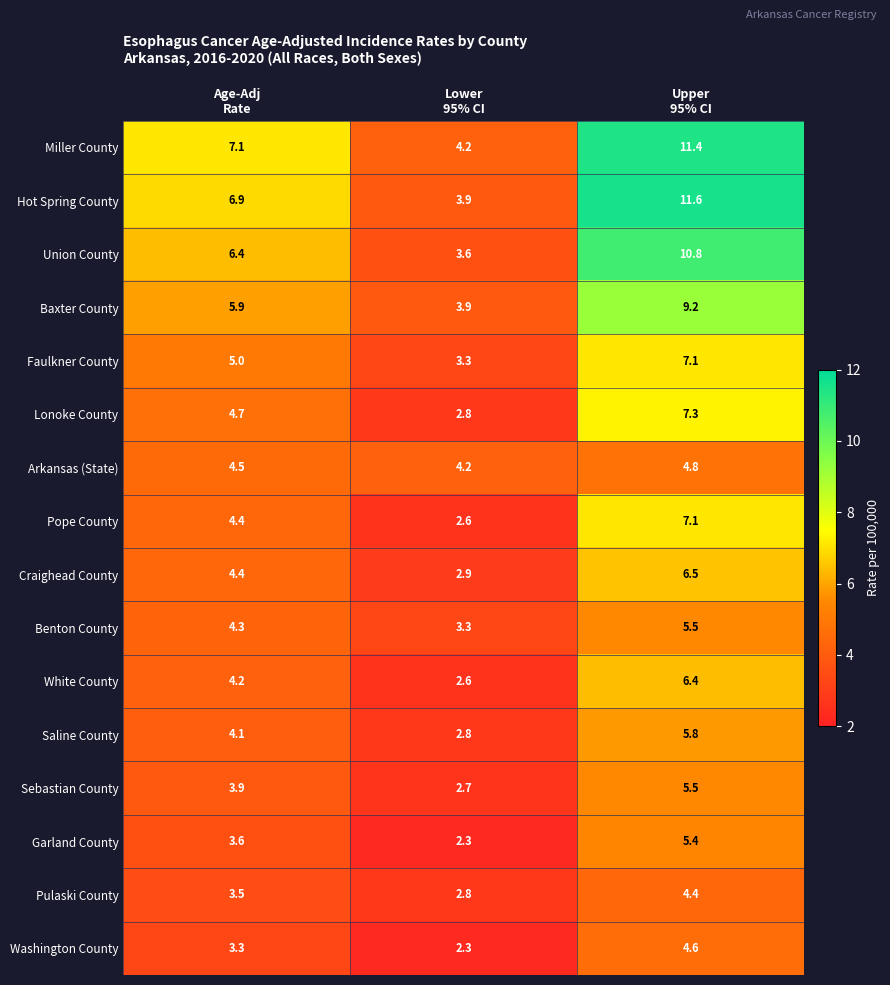

Which series has the largest total across all categories?

Miller County